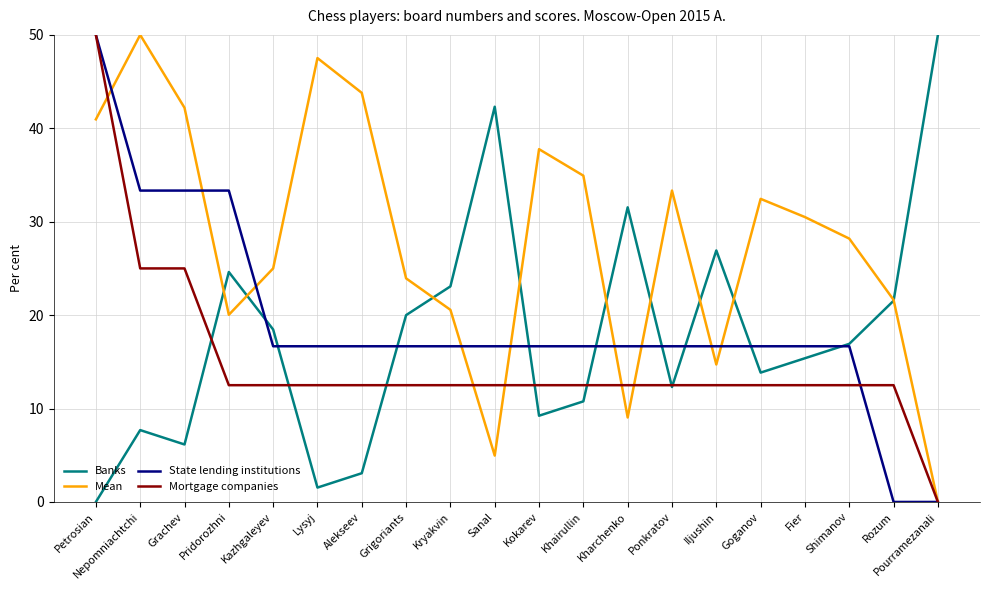

Between Nepomniachtchi and Kharchenko, which series saw the biggest shift?

Mean